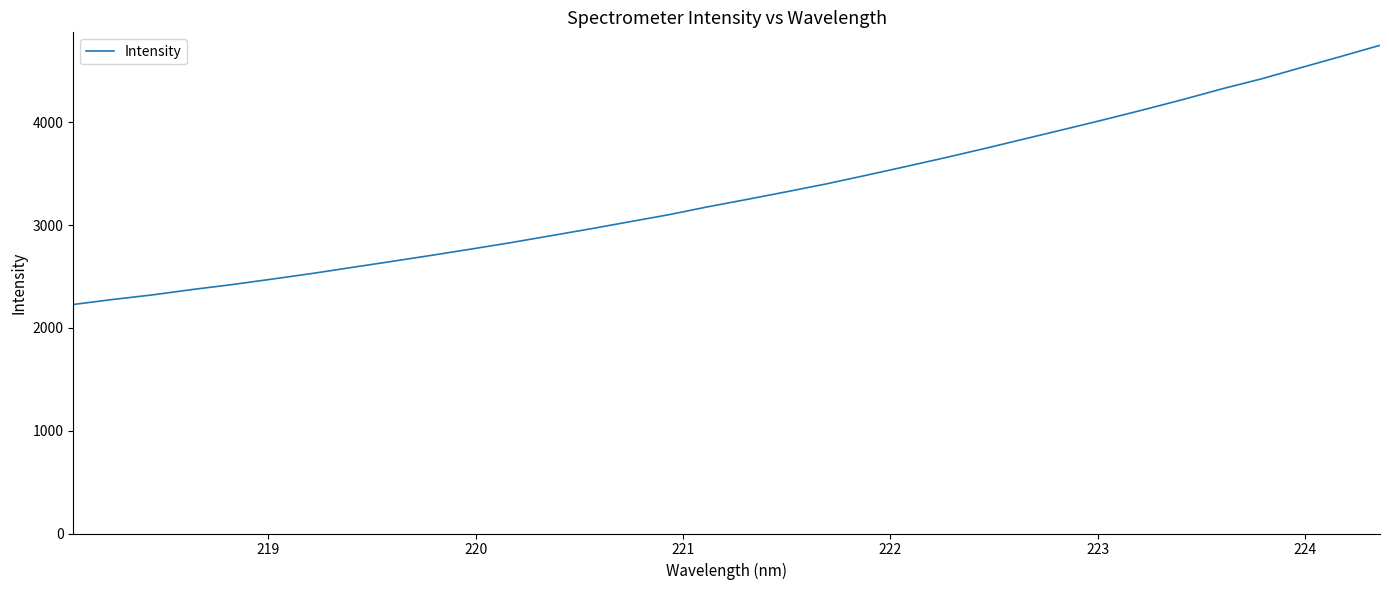

What is the minimum value shown in the chart?

2227.8